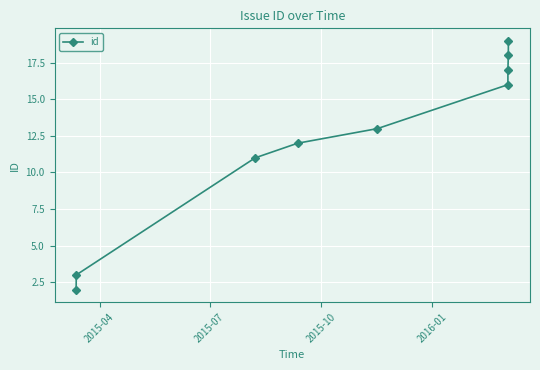

What is the maximum value shown in the chart?

19